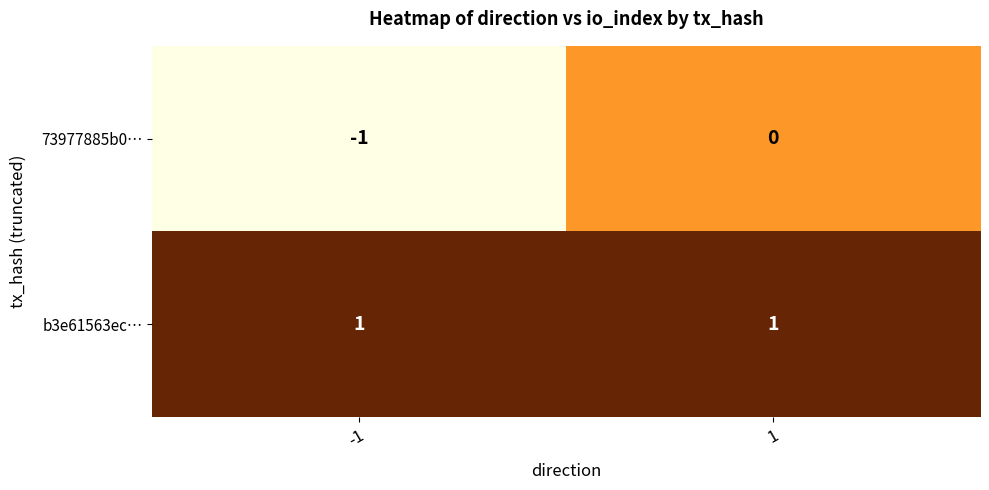

Reading right to left, transcribe all the data shown in this chart.

73977885b0…: 0	-1
b3e61563ec…: 1	1